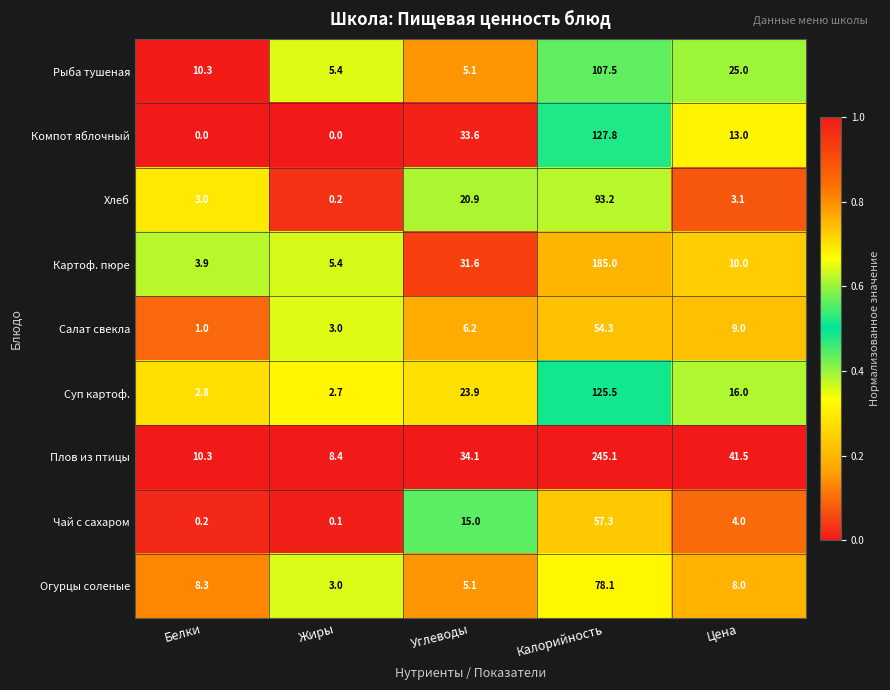

At which category is the sum across all series the highest?

Калорийность